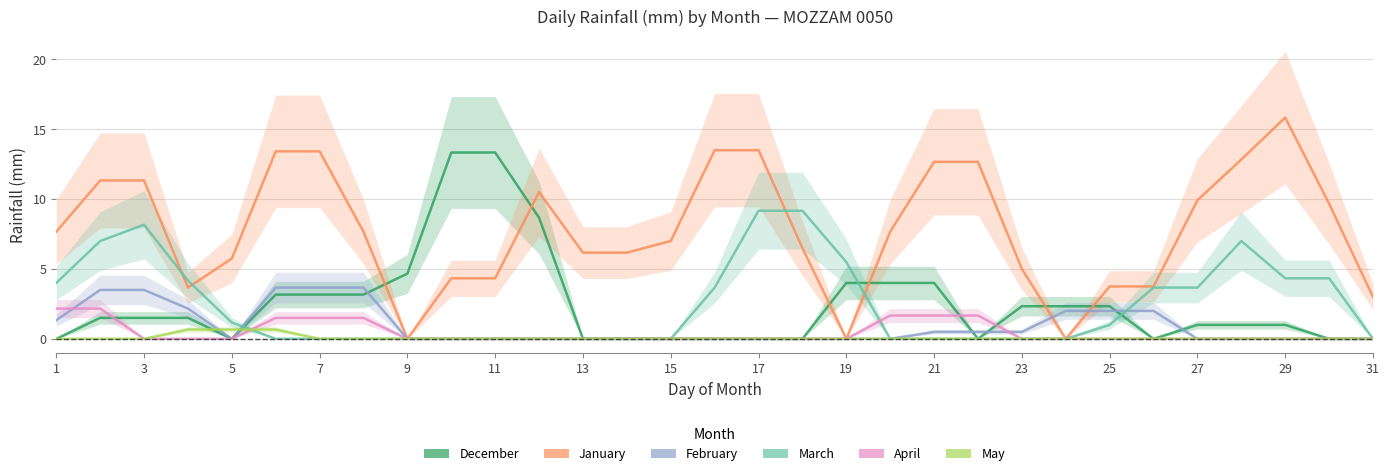

How many lines are shown in the chart?

6